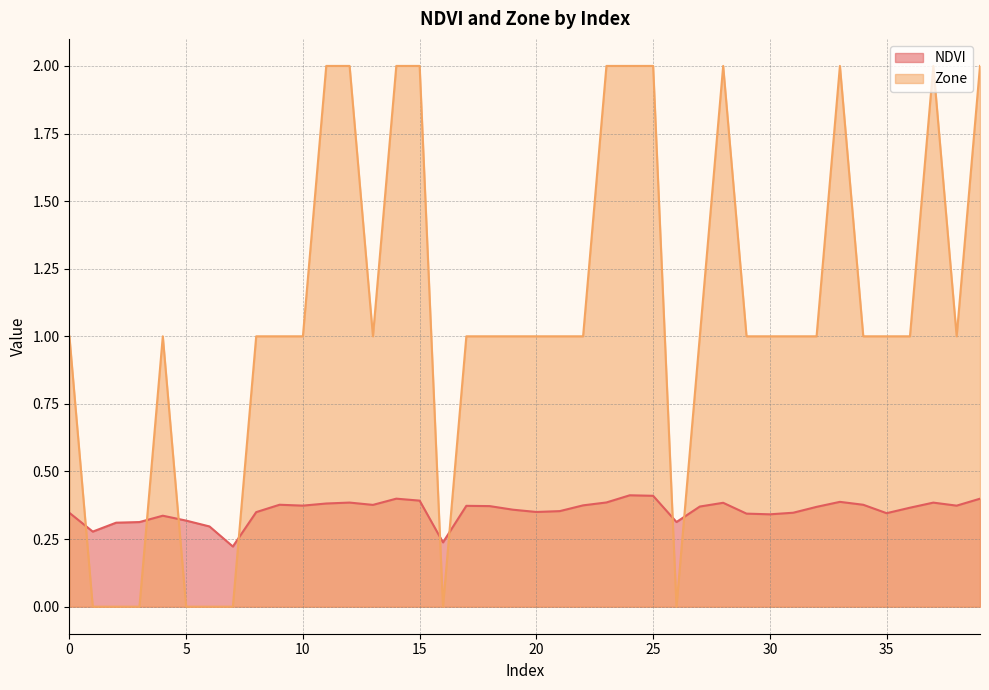

What are all the series names shown in the legend?

NDVI, Zone